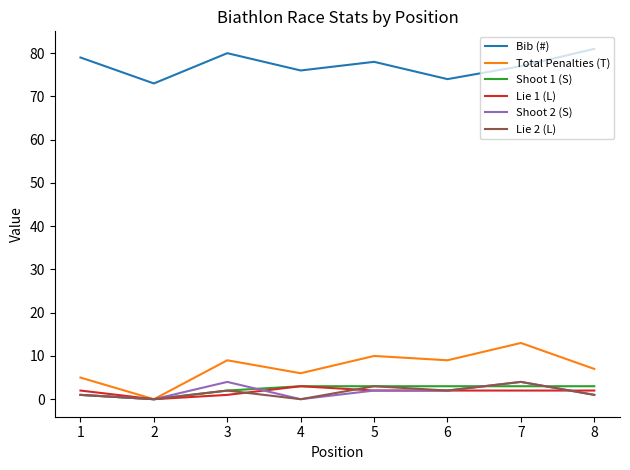

Which series has the largest range (max minus min)?

Total Penalties (T)